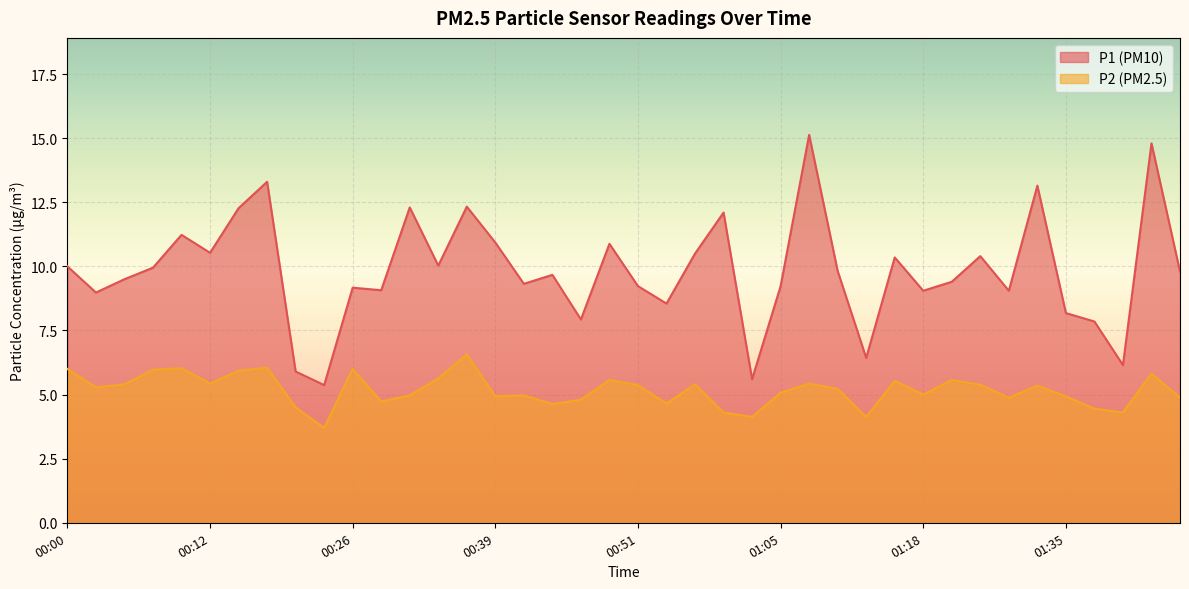

What is the difference between the maximum and minimum values in the P2 series?

2.9